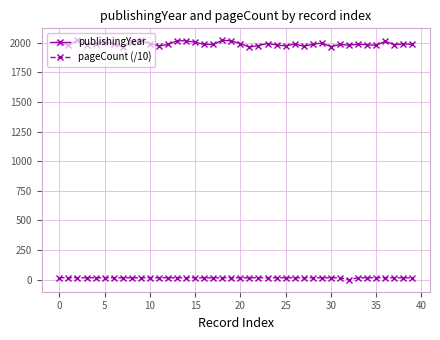

What is the average value of the publishingYear series?

1990.4